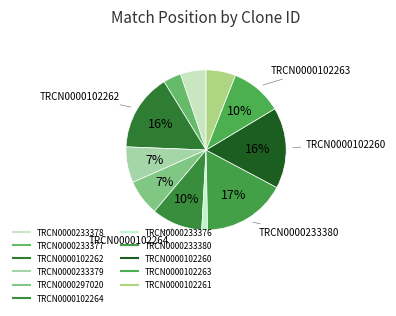

Is there a majority slice in this chart?

No